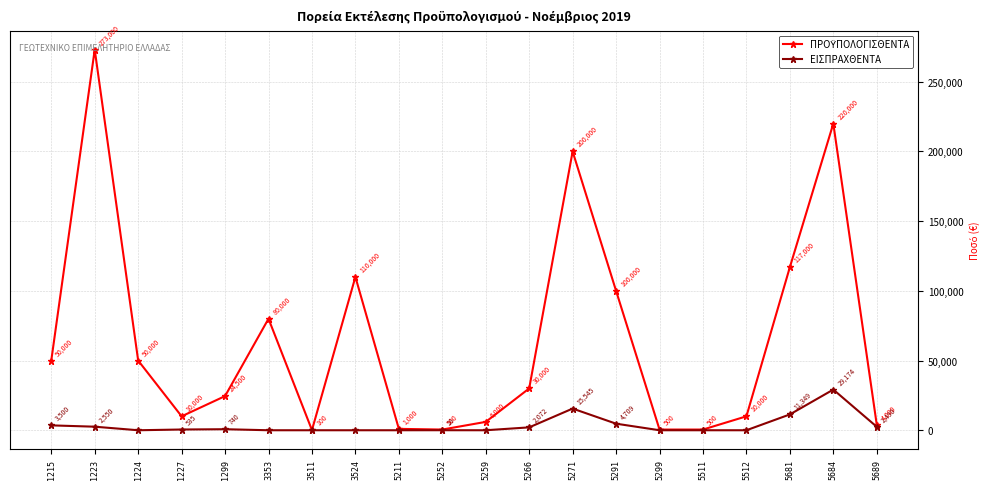

Which label corresponds to the largest value in the chart?

1223